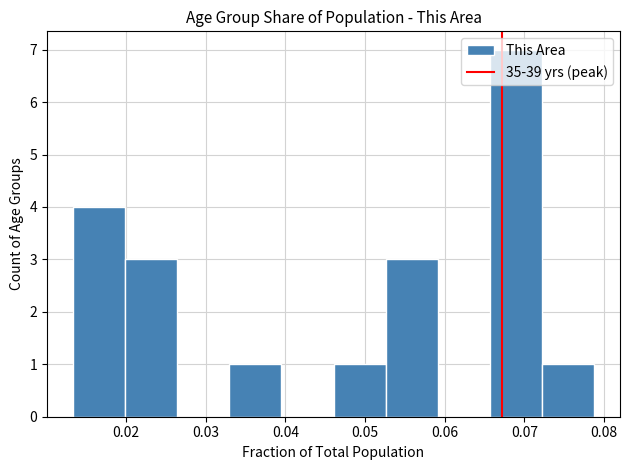

Which range on the x-axis has the tallest bar?

0.066 to 0.072